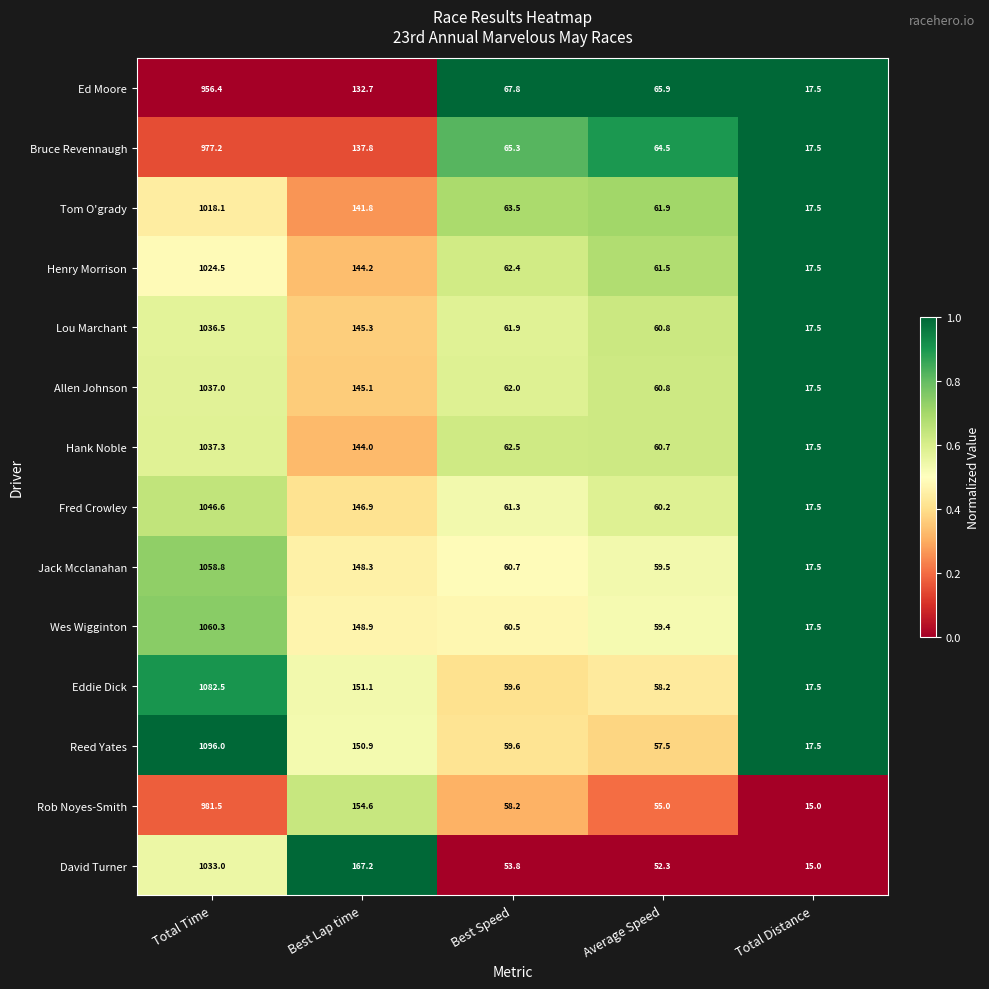

What is the difference between the second highest and second lowest values in the Rob Noyes-Smith series?

99.6